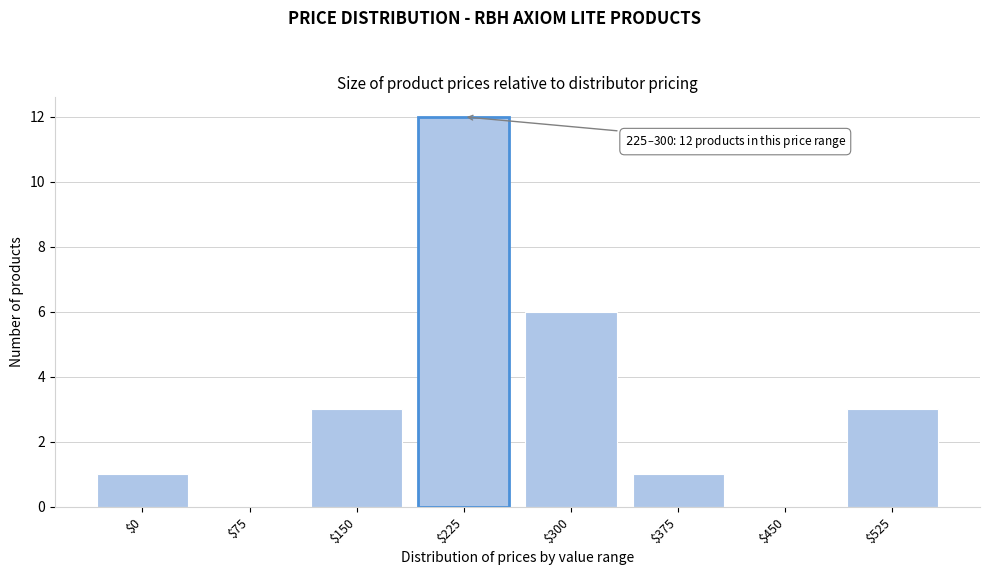

At which category does the chart reach its peak across all series?

$225